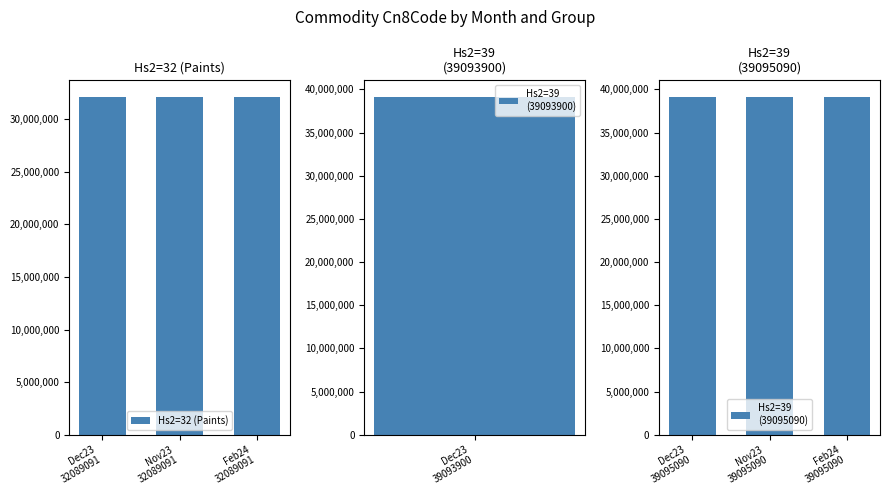

Which category has the highest value in the Hs2=32 (Paints) series?

Dec23
32089091